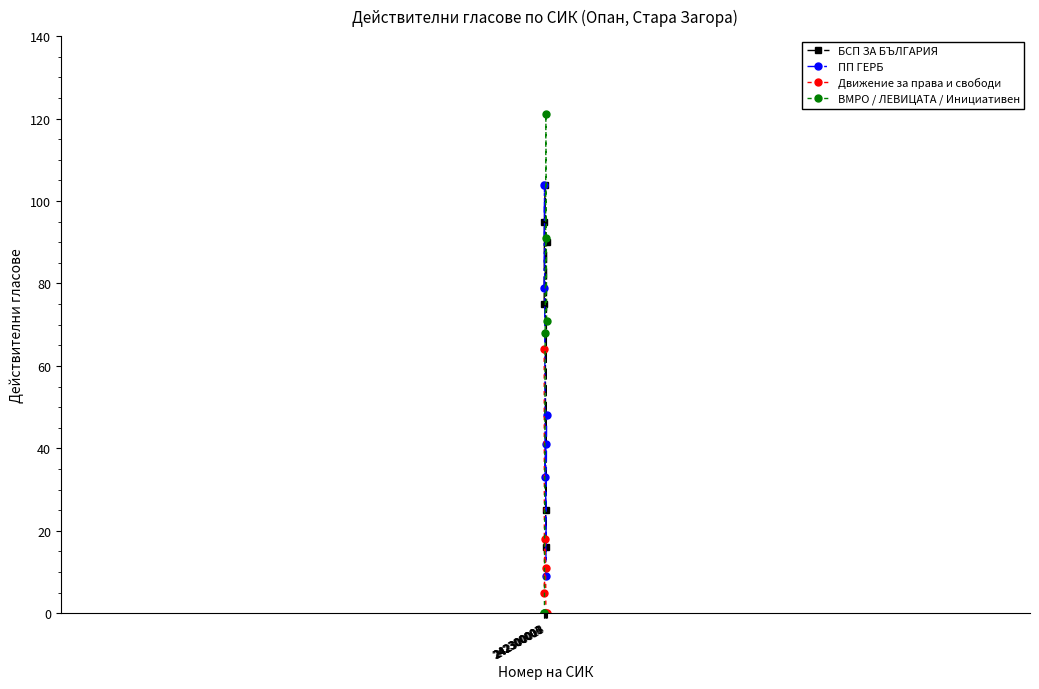

Which series has the largest range (max minus min)?

ВМРО / ЛЕВИЦАТА / Инициативен